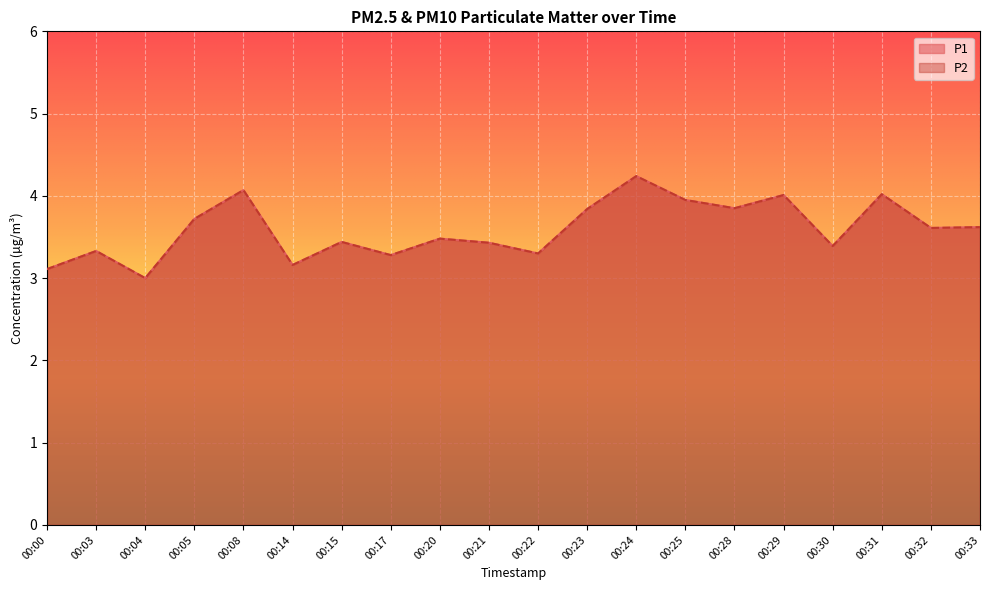

True or false: P2 and P1 intersect in this chart.

False